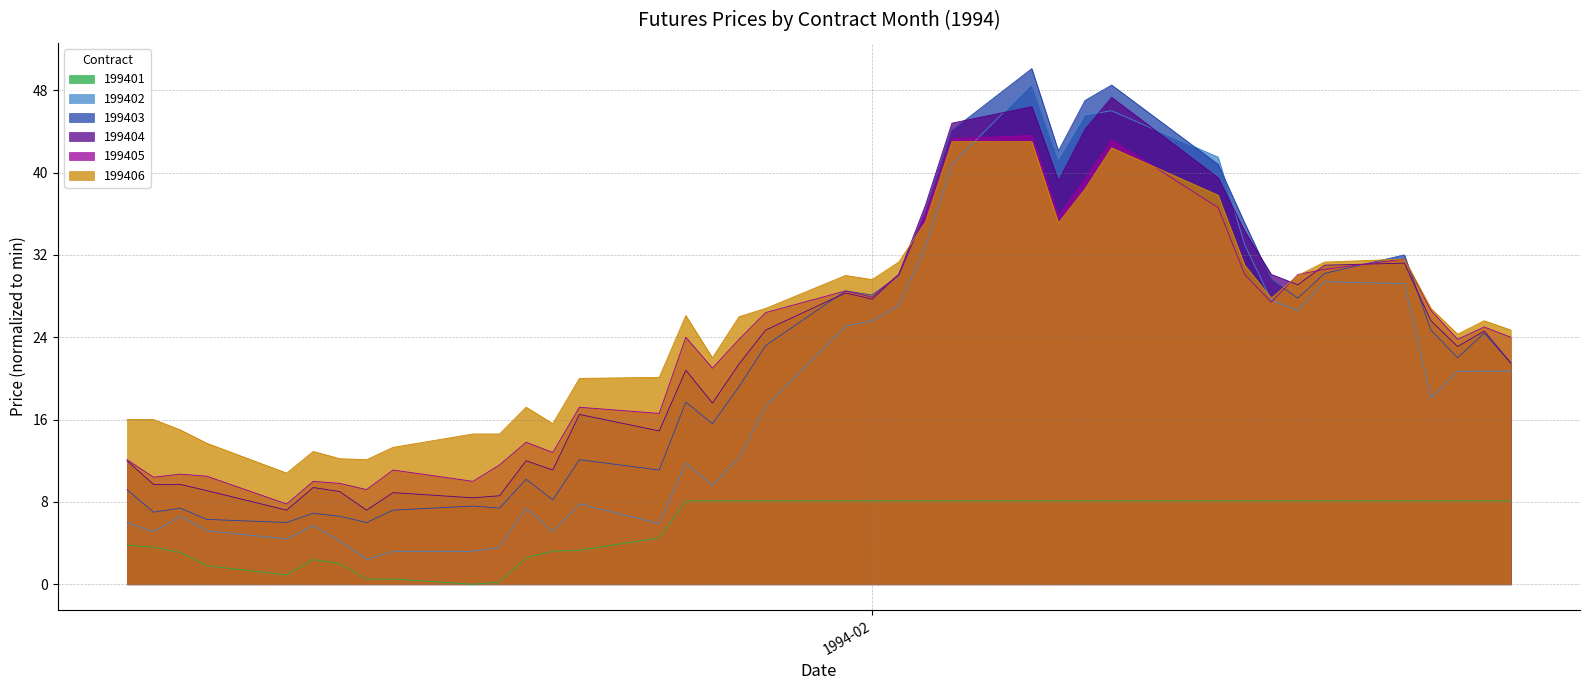

Which series has the widest spread of values?

199402